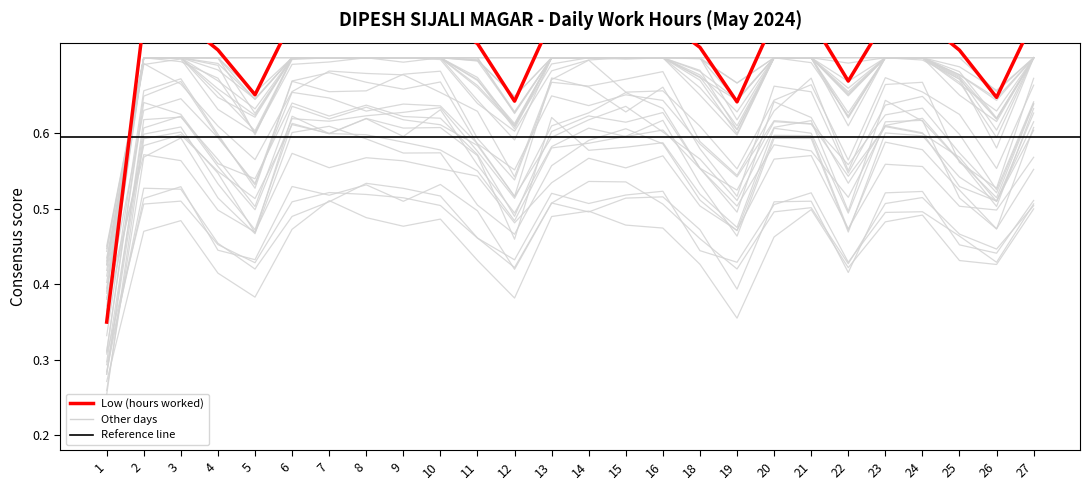

Is this an area chart (filled region under the line)?

No